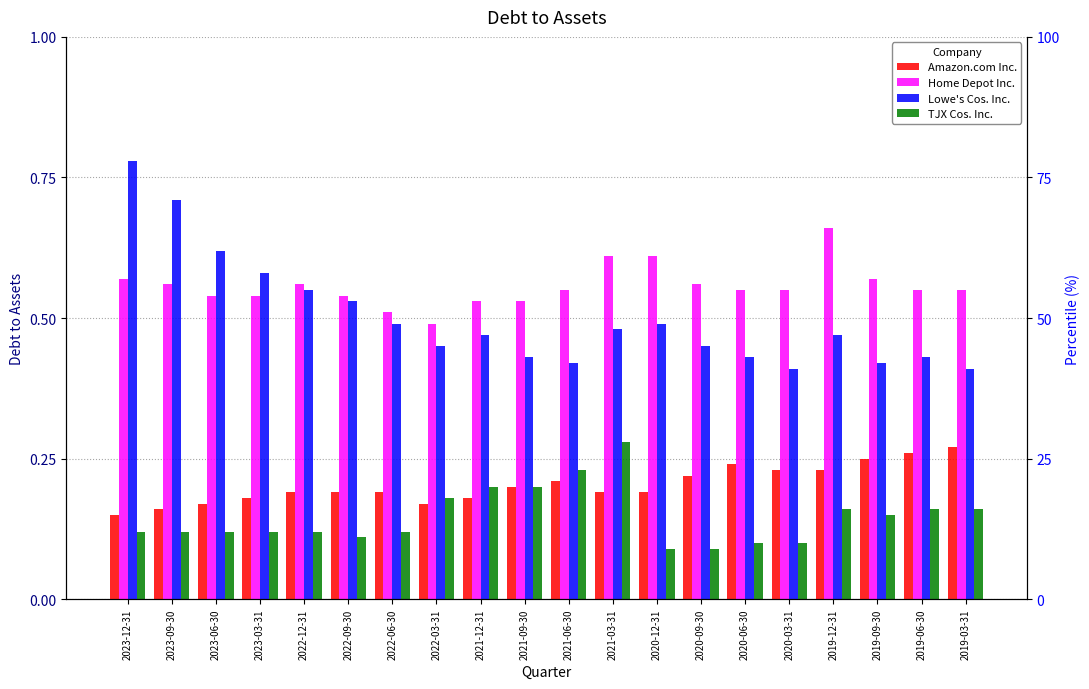

At which category does the chart reach its peak across all series?

2023-12-31